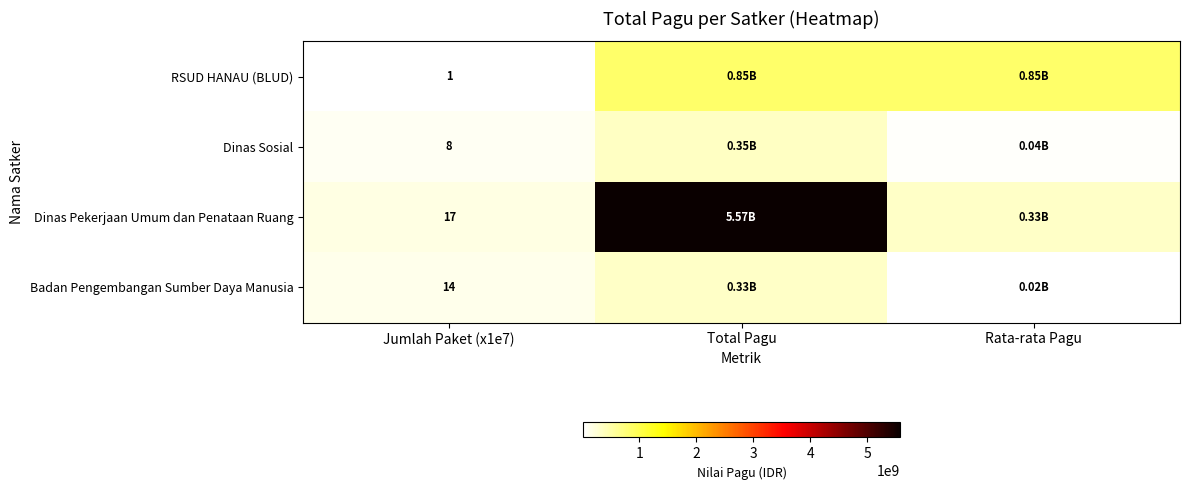

At which label does Dinas Pekerjaan Umum dan Penataan Ruang first exceed 327808823?

Total Pagu